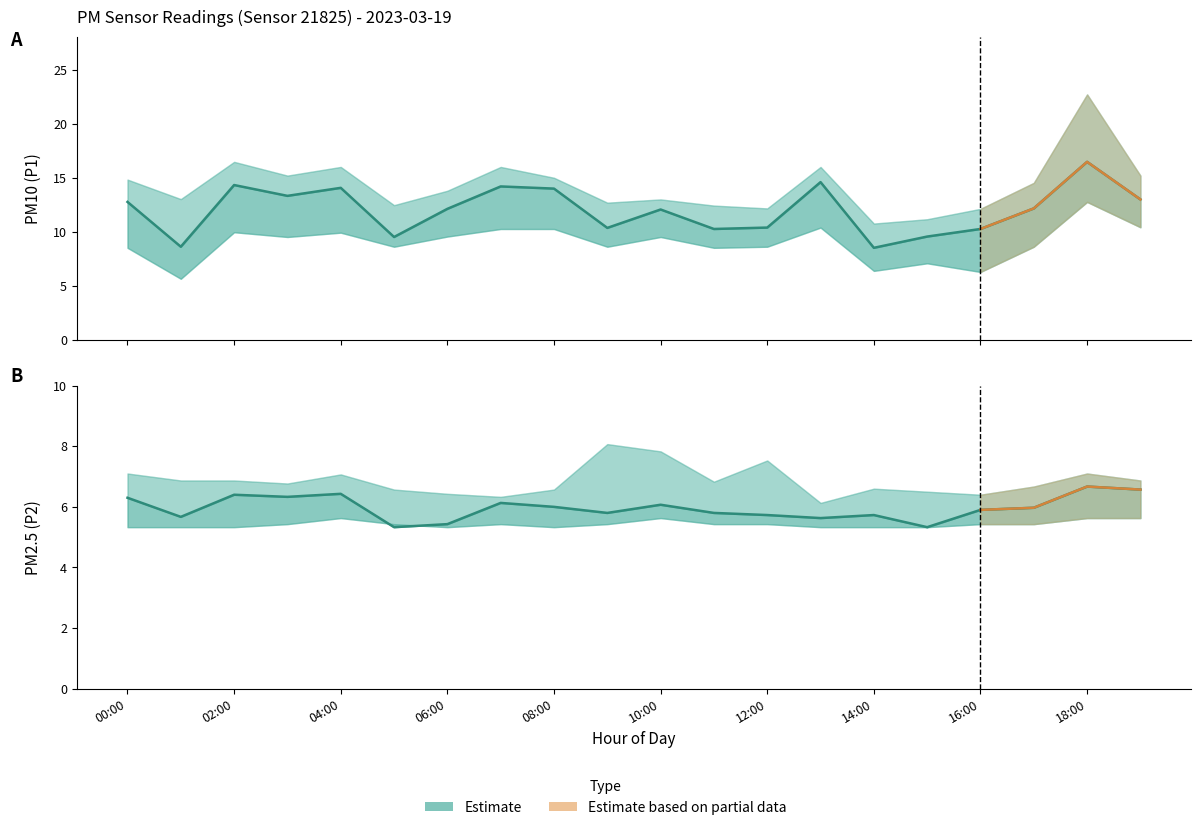

What is the label of the 6th point from the right?

14:00